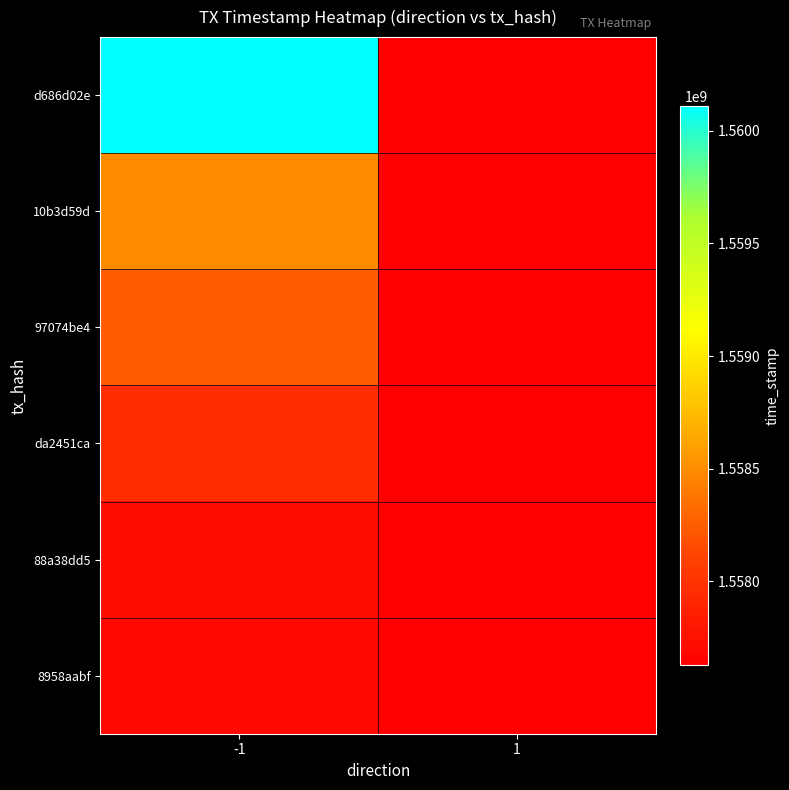

How many data points does each series have?

2